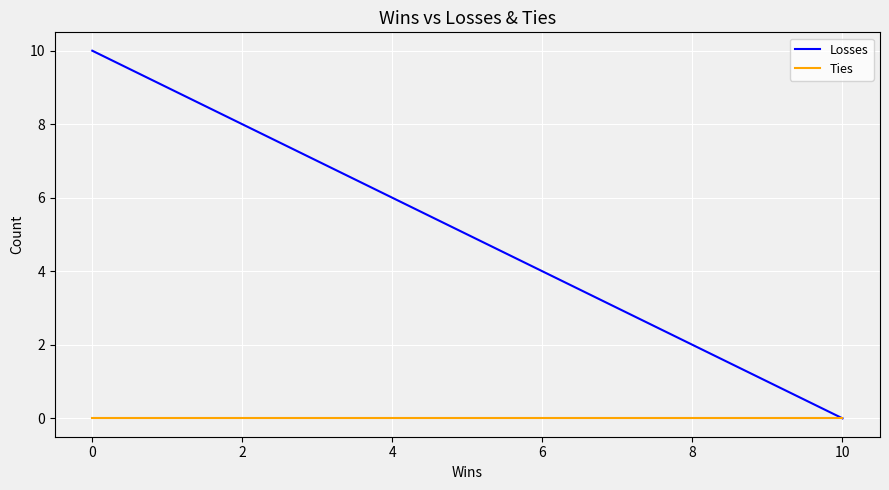

True or false: Ties has more than 1 points higher than both neighbors.

False